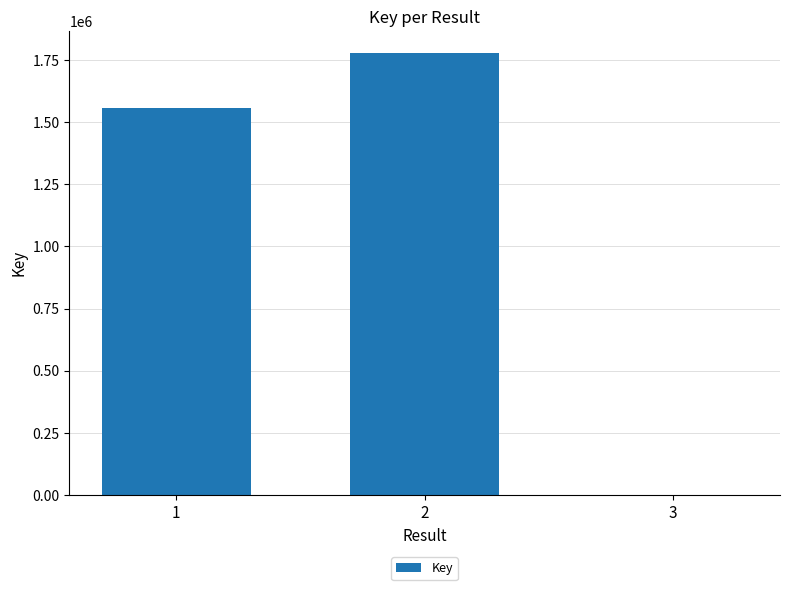

What is the average value?

1110831